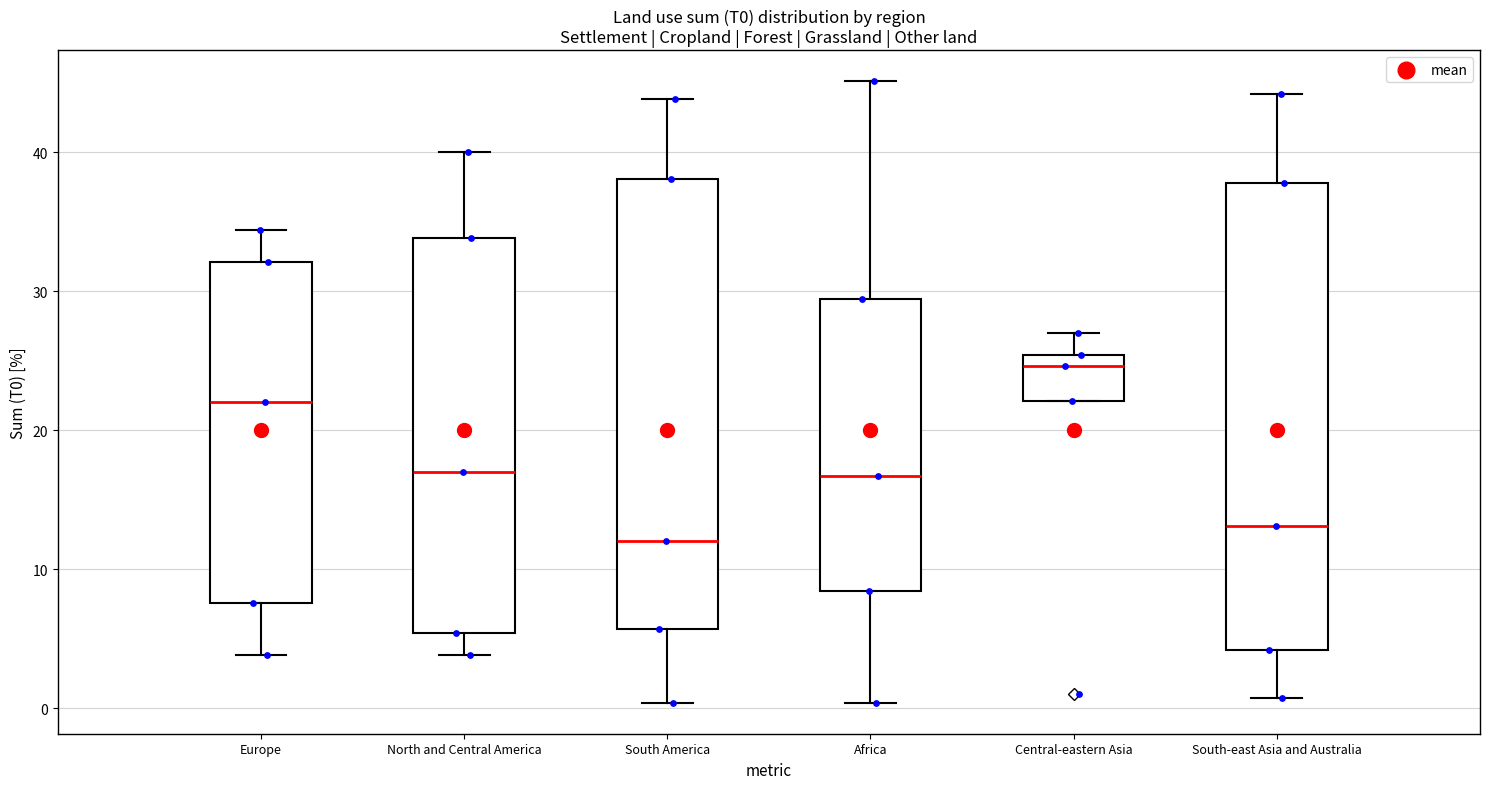

Which box has the lowest median line?

South America